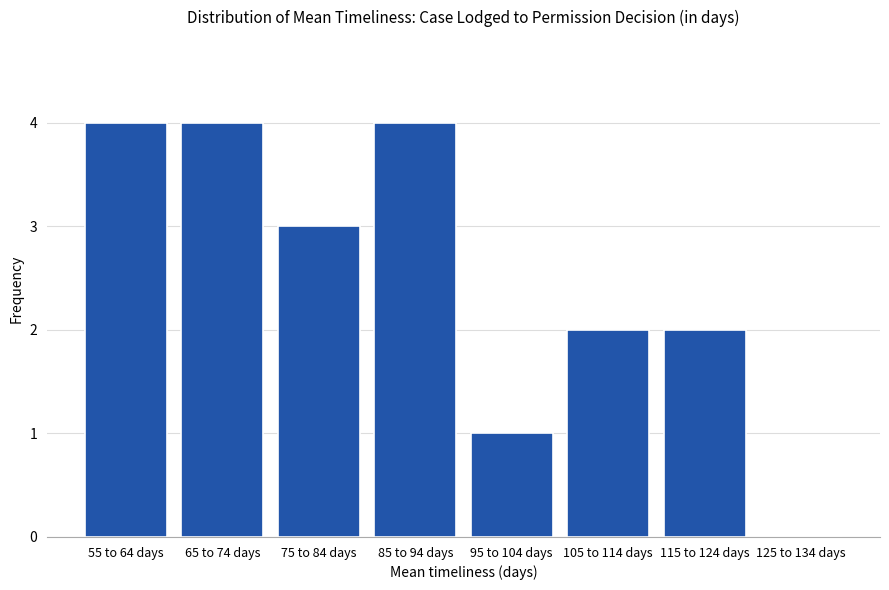

Reading left to right, transcribe all the data shown in this chart.

55 to 64 days=4	65 to 74 days=4	75 to 84 days=3	85 to 94 days=4	95 to 104 days=1	105 to 114 days=2	115 to 124 days=2	125 to 134 days=0